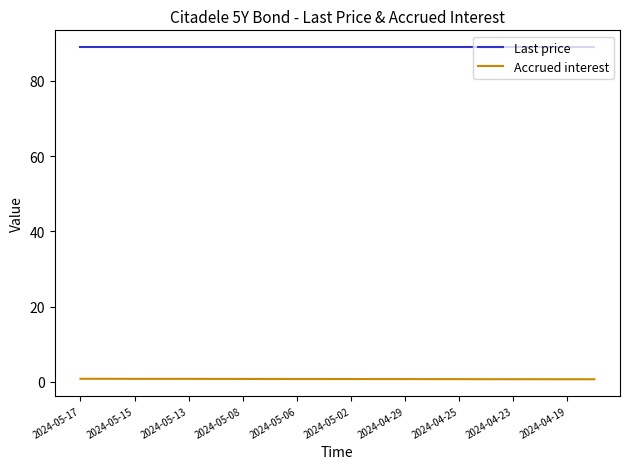

True or false: Accrued interest and Last price intersect in this chart.

False